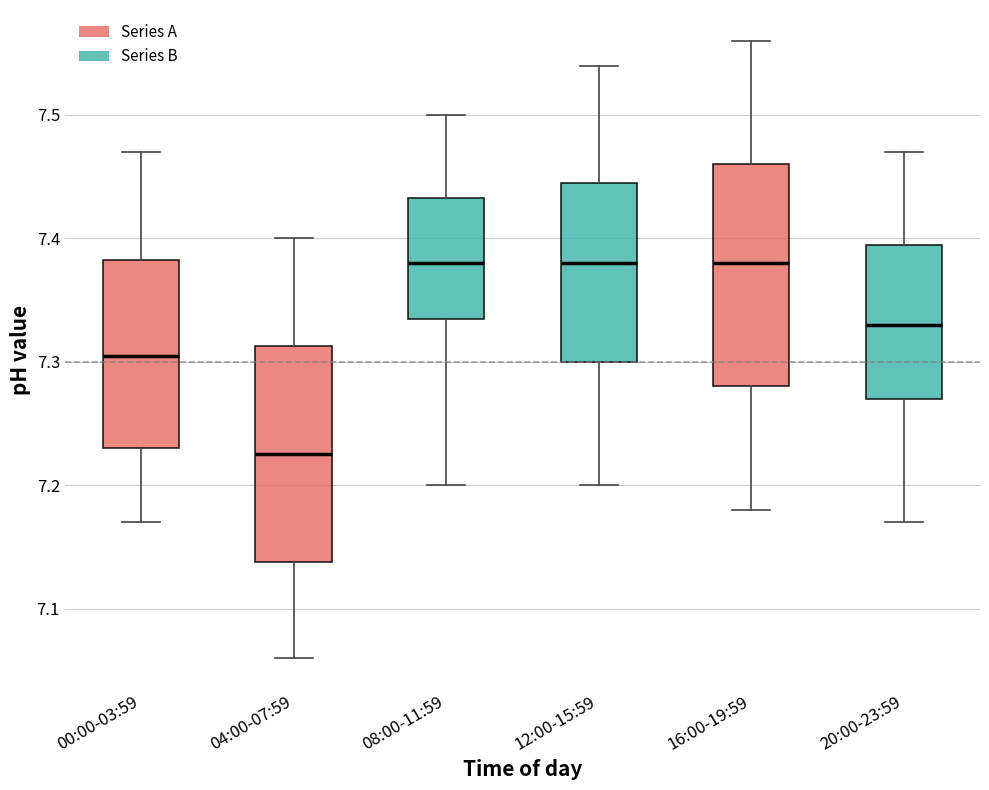

Which box has the lowest median line?

04:00-07:59